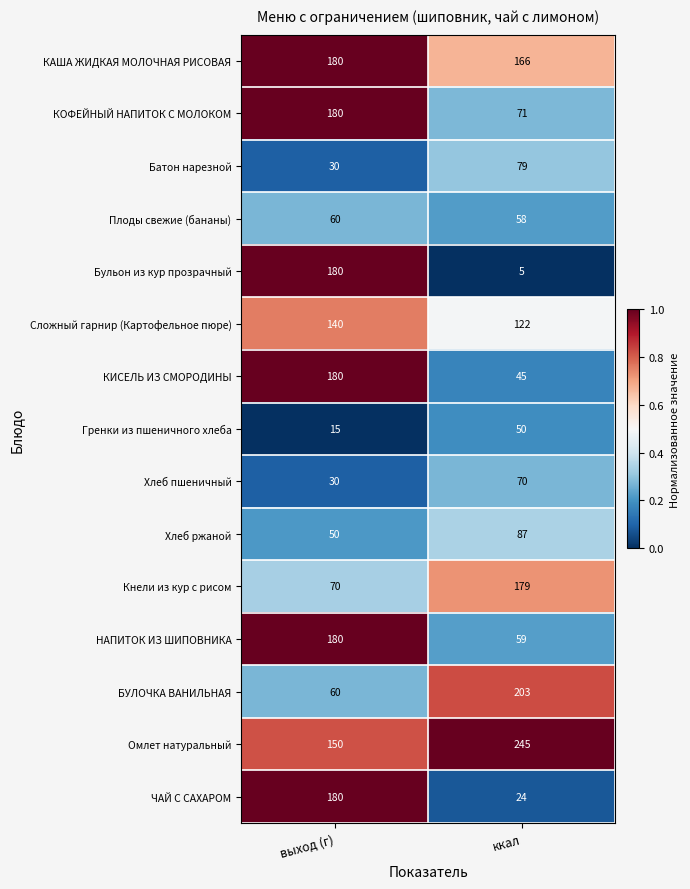

Reading right to left, what are all the values shown in this chart?

КАША ЖИДКАЯ МОЛОЧНАЯ РИСОВАЯ: ккал=166	выход (г)=180
КОФЕЙНЫЙ НАПИТОК С МОЛОКОМ: ккал=71	выход (г)=180
Батон нарезной: ккал=79	выход (г)=30
Плоды свежие (бананы): ккал=58	выход (г)=60
Бульон из кур прозрачный: ккал=5	выход (г)=180
Сложный гарнир (Картофельное пюре): ккал=122	выход (г)=140
КИСЕЛЬ ИЗ СМОРОДИНЫ: ккал=45	выход (г)=180
Гренки из пшеничного хлеба: ккал=50	выход (г)=15
Хлеб пшеничный: ккал=70	выход (г)=30
Хлеб ржаной: ккал=87	выход (г)=50
Кнели из кур с рисом: ккал=179	выход (г)=70
НАПИТОК ИЗ ШИПОВНИКА: ккал=59	выход (г)=180
БУЛОЧКА ВАНИЛЬНАЯ: ккал=203	выход (г)=60
Омлет натуральный: ккал=245	выход (г)=150
ЧАЙ С САХАРОМ: ккал=24	выход (г)=180